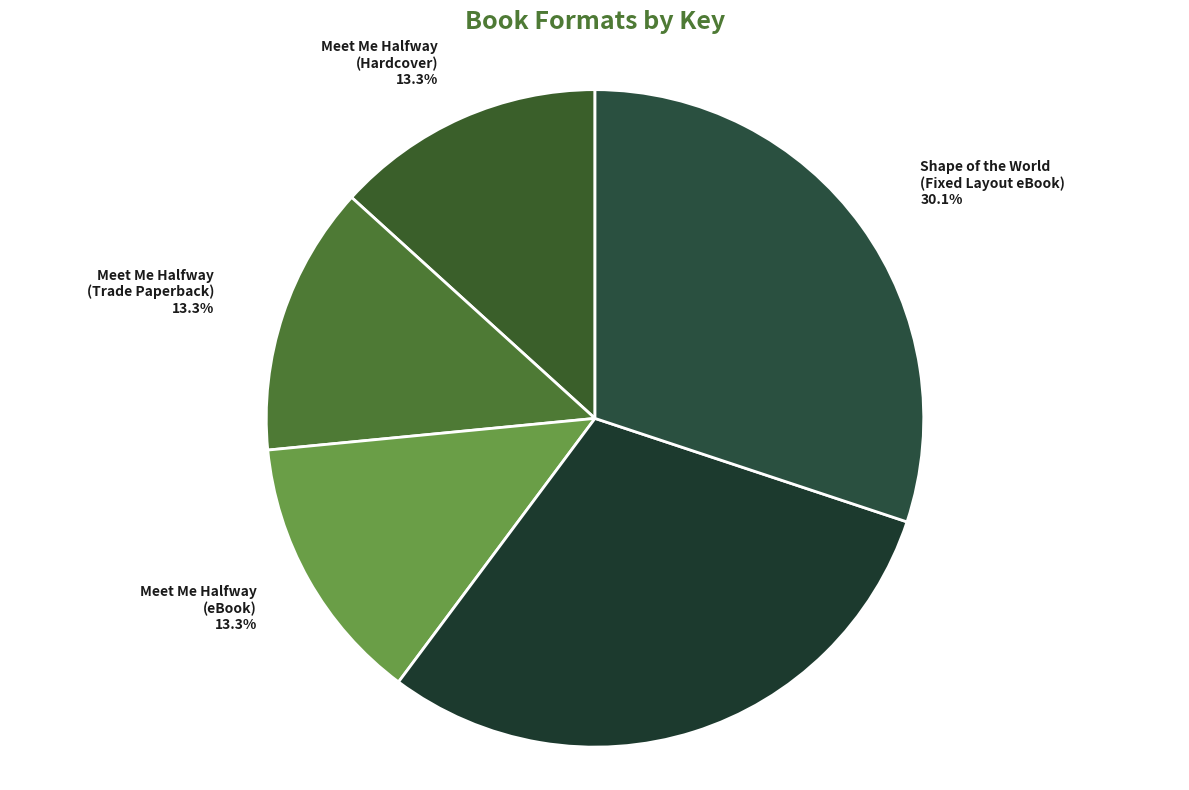

Combined, what portion of the pie is Shape of the World (Fixed Layout eBook) and Meet Me Halfway (Trade Paperback)?

43.4%